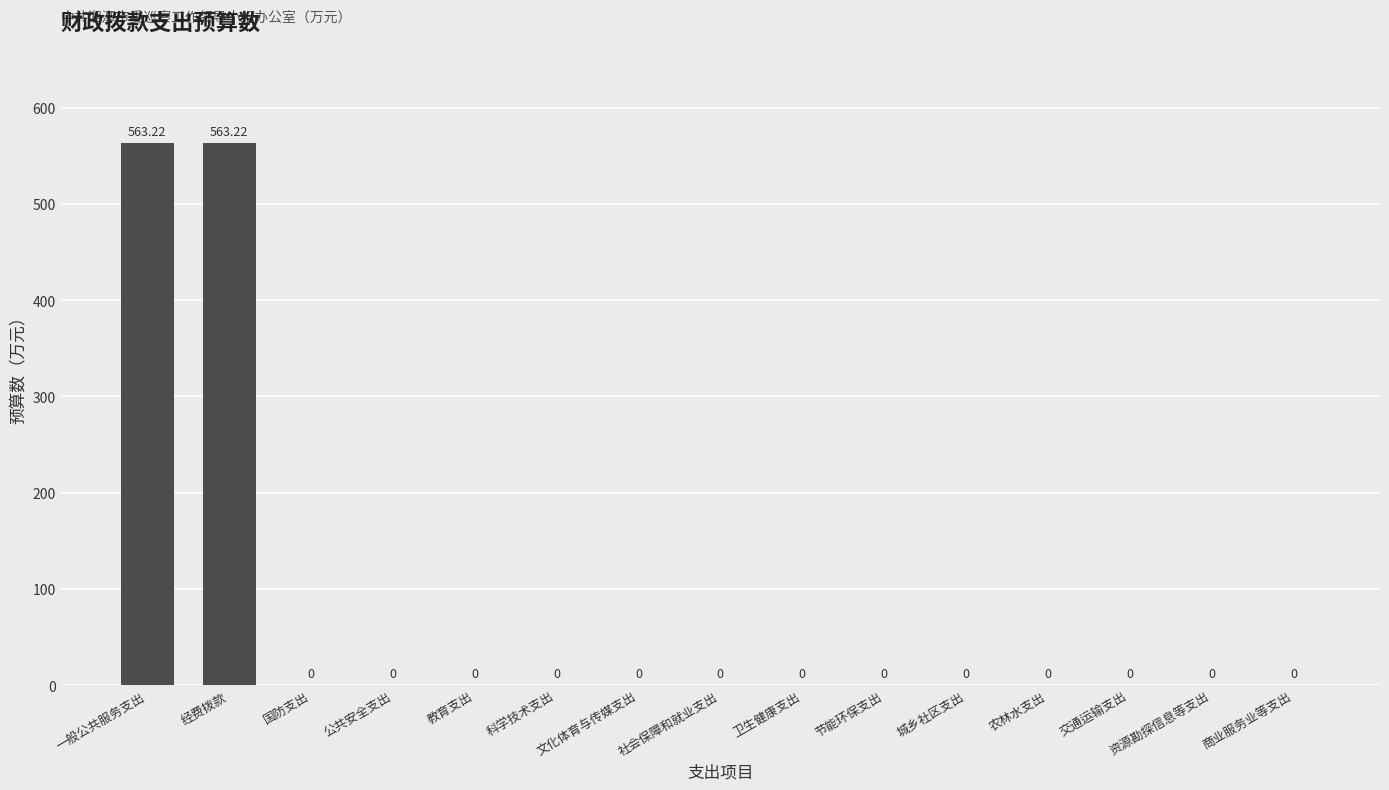

What is the difference between the maximum and minimum values?

563.2